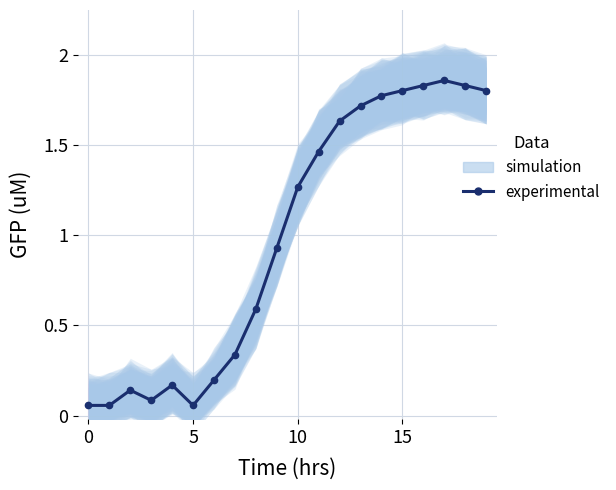

How many interior local valleys (lower than both neighbors) does the data have?

2